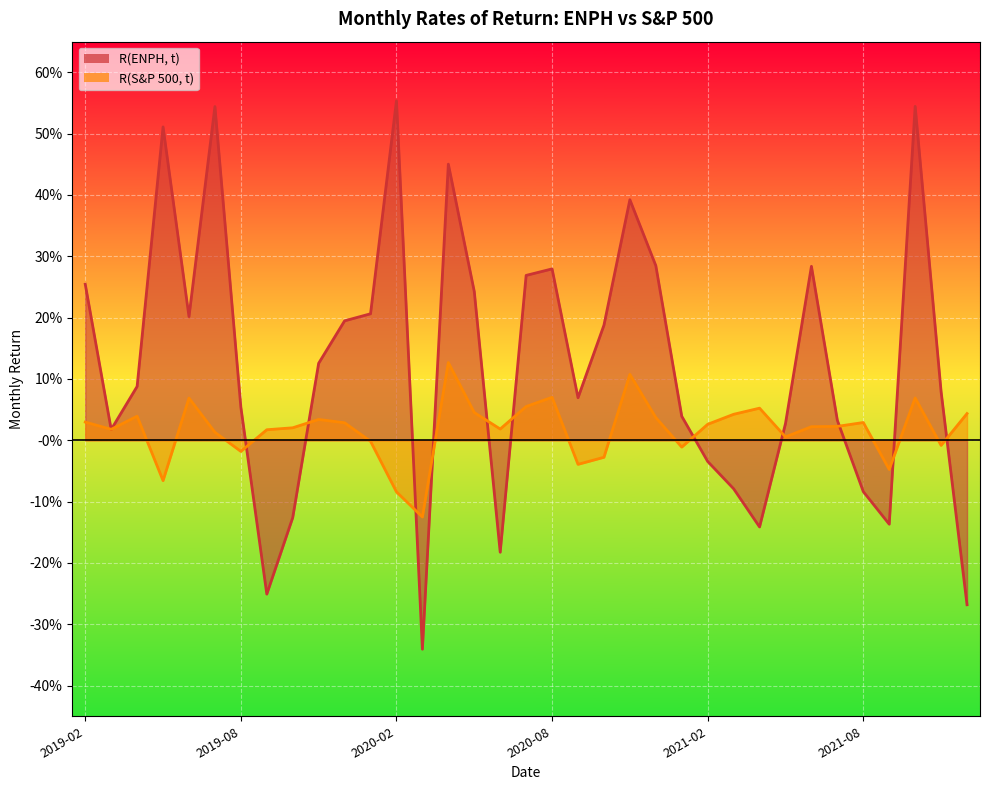

At which category does R(ENPH, t) reach its first local peak?

2019-05